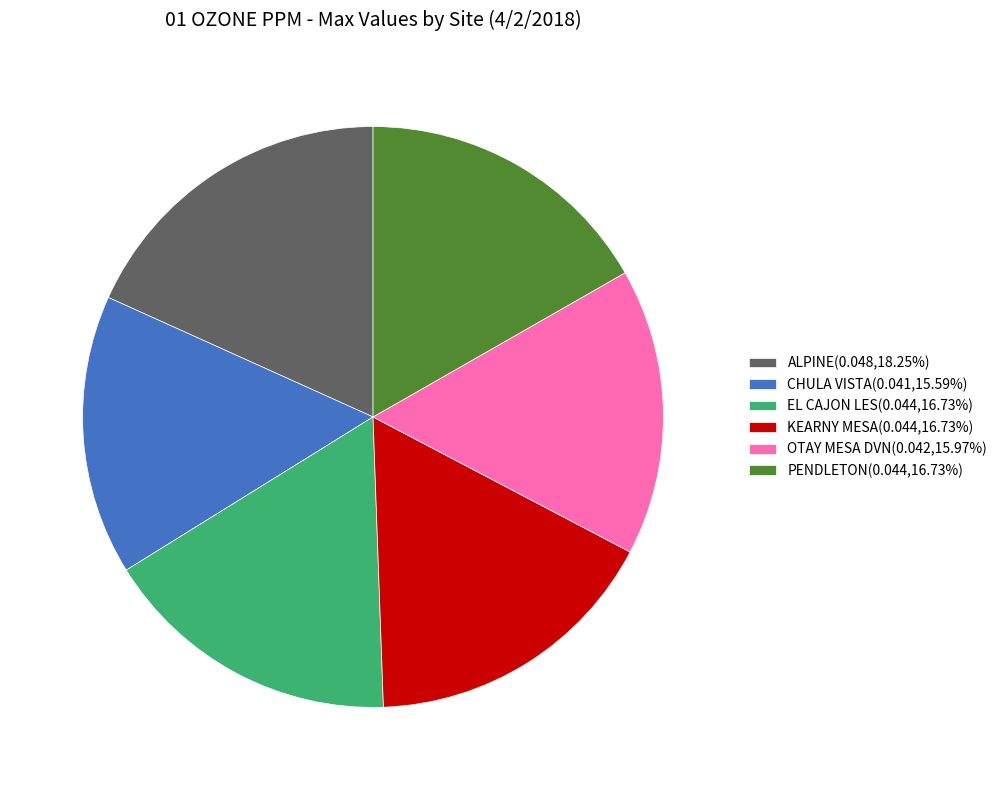

Is the sum of OTAY MESA DVN(0.042,15.97%) and ALPINE(0.048,18.25%) greater than half?

No